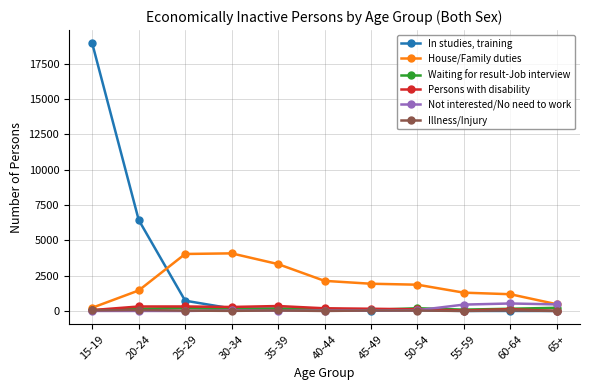

Which series has the widest spread of values?

In studies, training